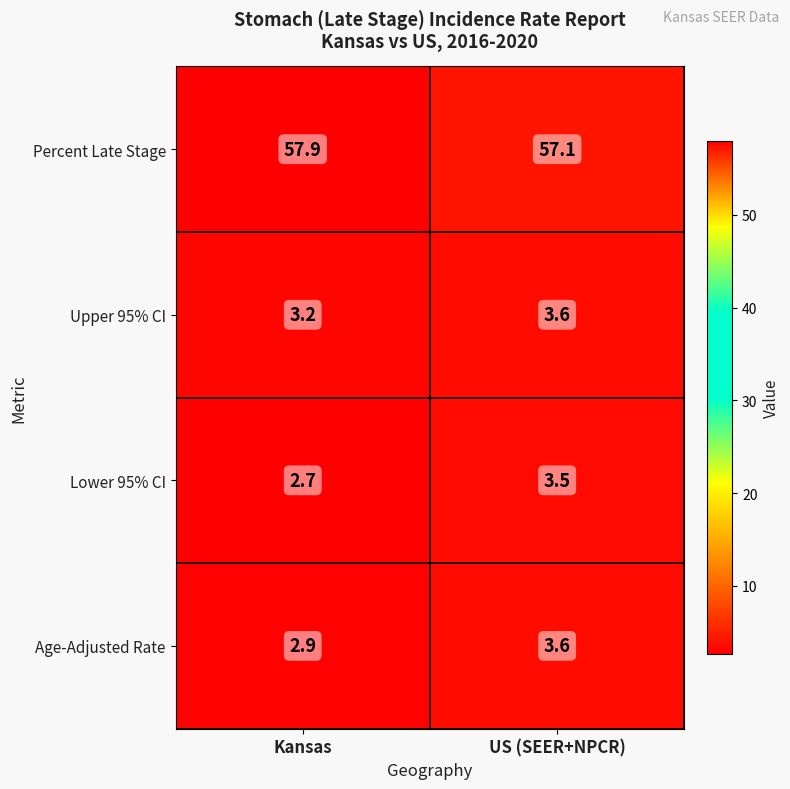

What is the sum of the Percent Late Stage values at Kansas and US (SEER+NPCR)?

115.0